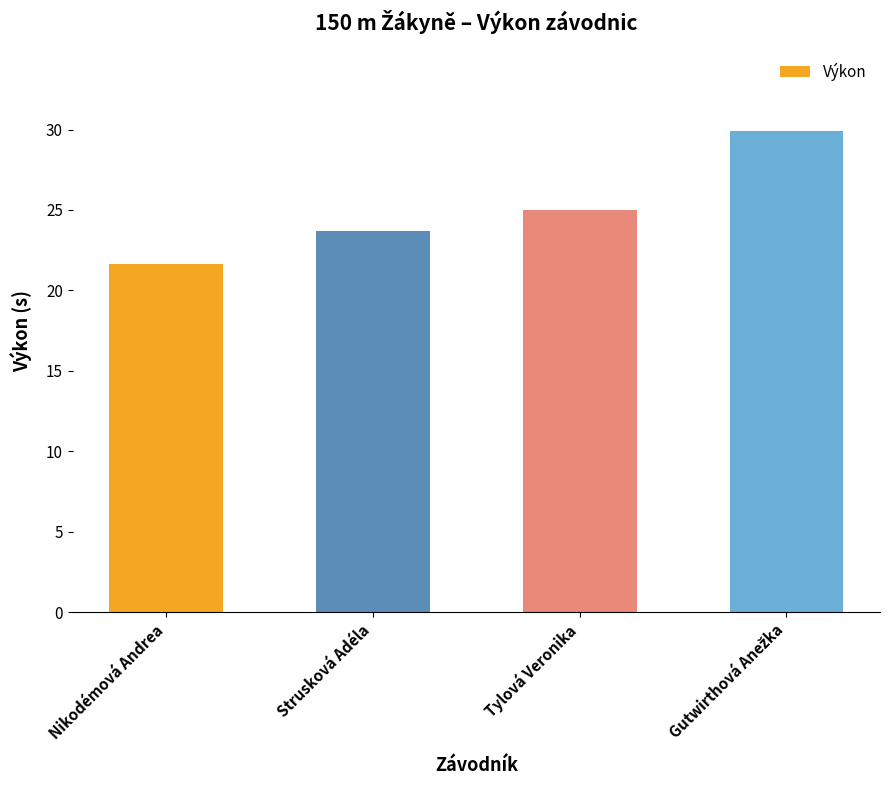

What is the ratio of the value at Tylová Veronika to the value at Strusková Adéla?

1.1